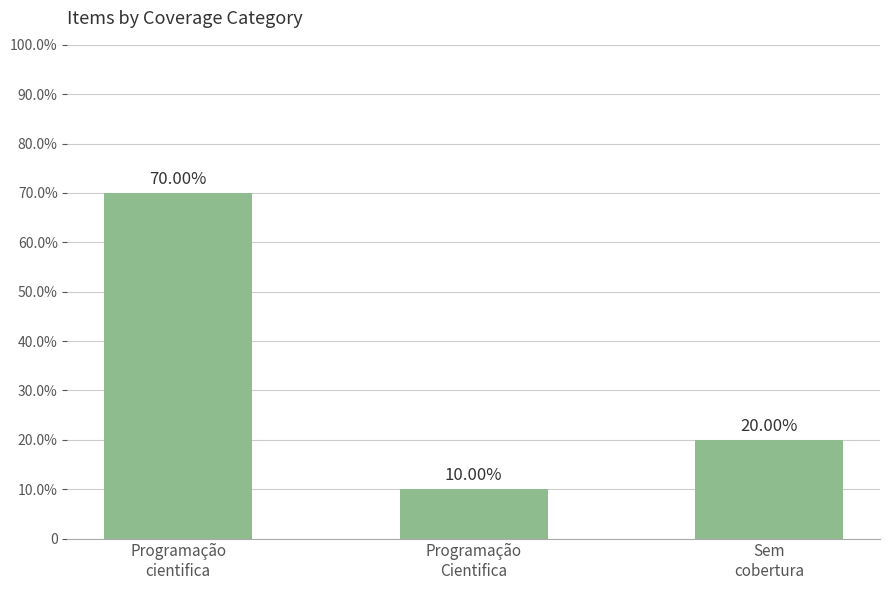

How many values are between 1 and 7?

3